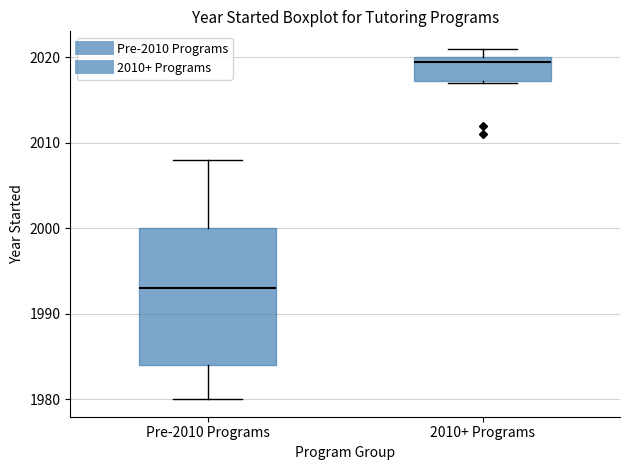

Where is the upper edge of the box for Pre-2010 Programs on the y-axis? The values are not printed on the chart, so give them approximately, as read against the axis.

2000